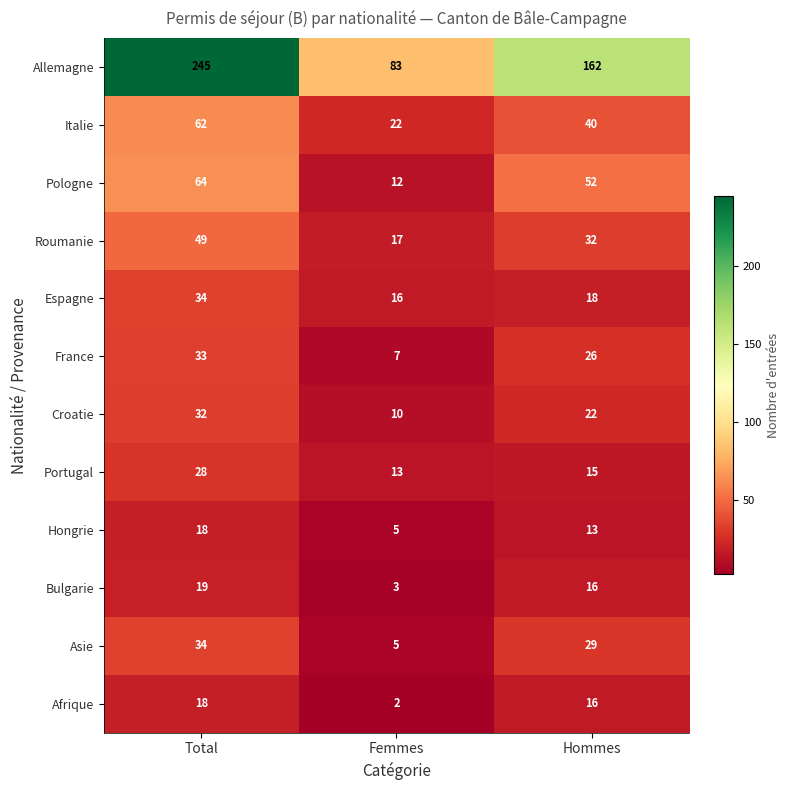

Is it true that France equals 26 at Hommes?

True